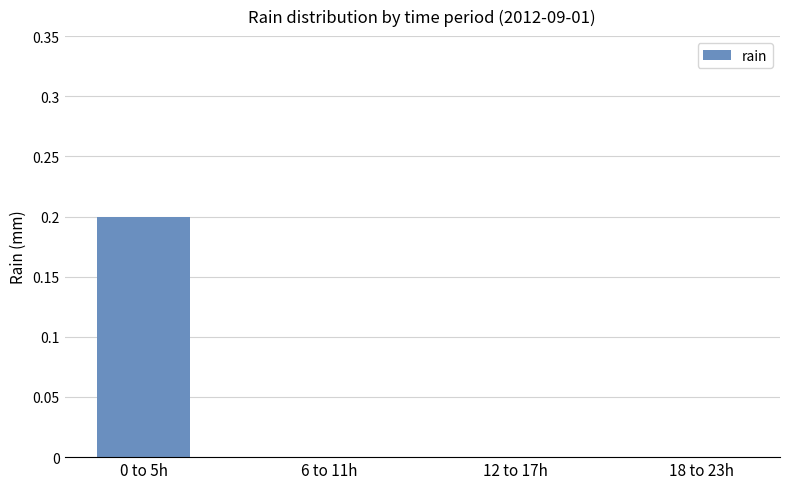

What value does the data have at 0 to 5h?

0.2